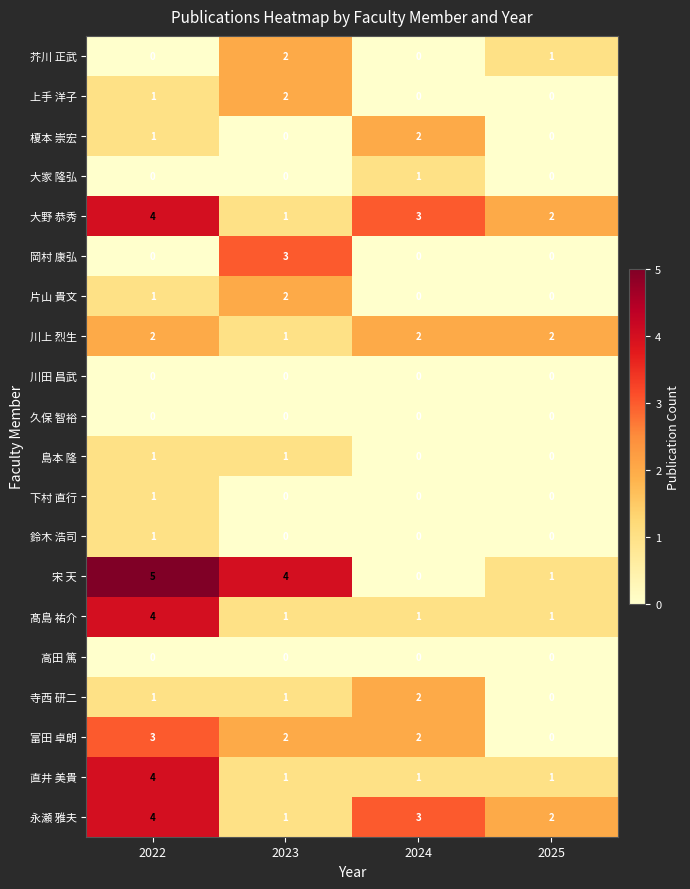

At which category is the sum across all series the highest?

2022